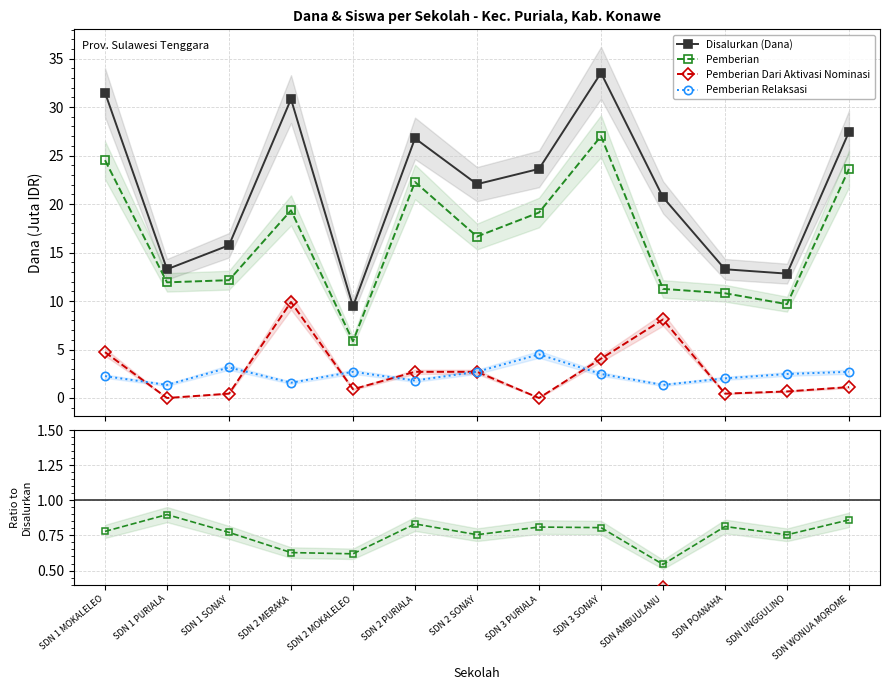

The value of Pemberian at SDN 2 MOKALELEO is 0.2. True or false?

False